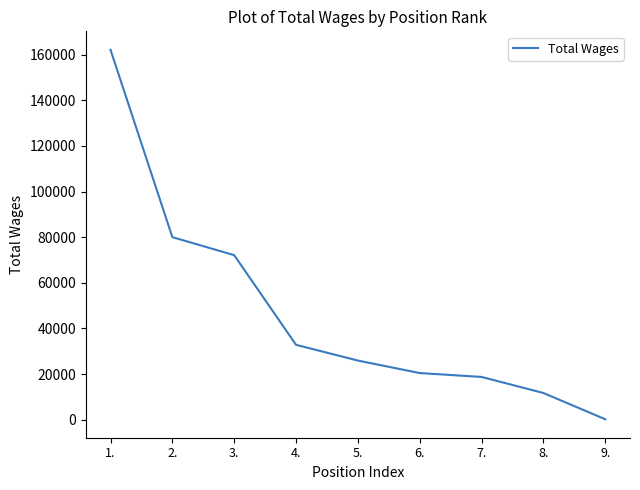

True or false: there are more than 1 points higher than both neighbors.

False